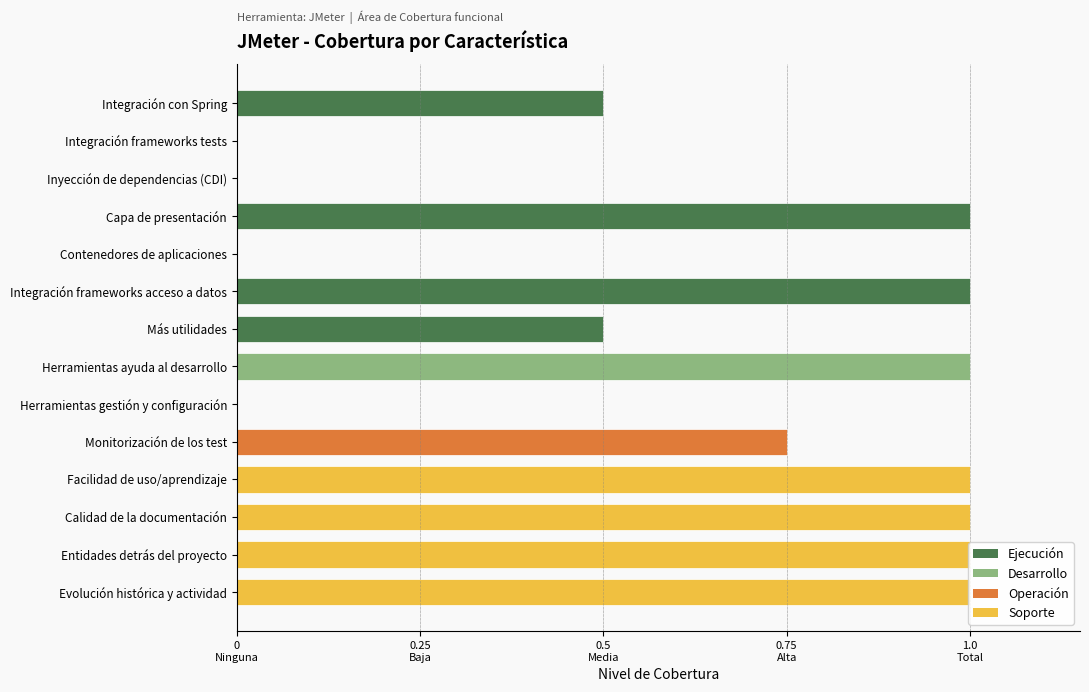

What is the average value?

0.6